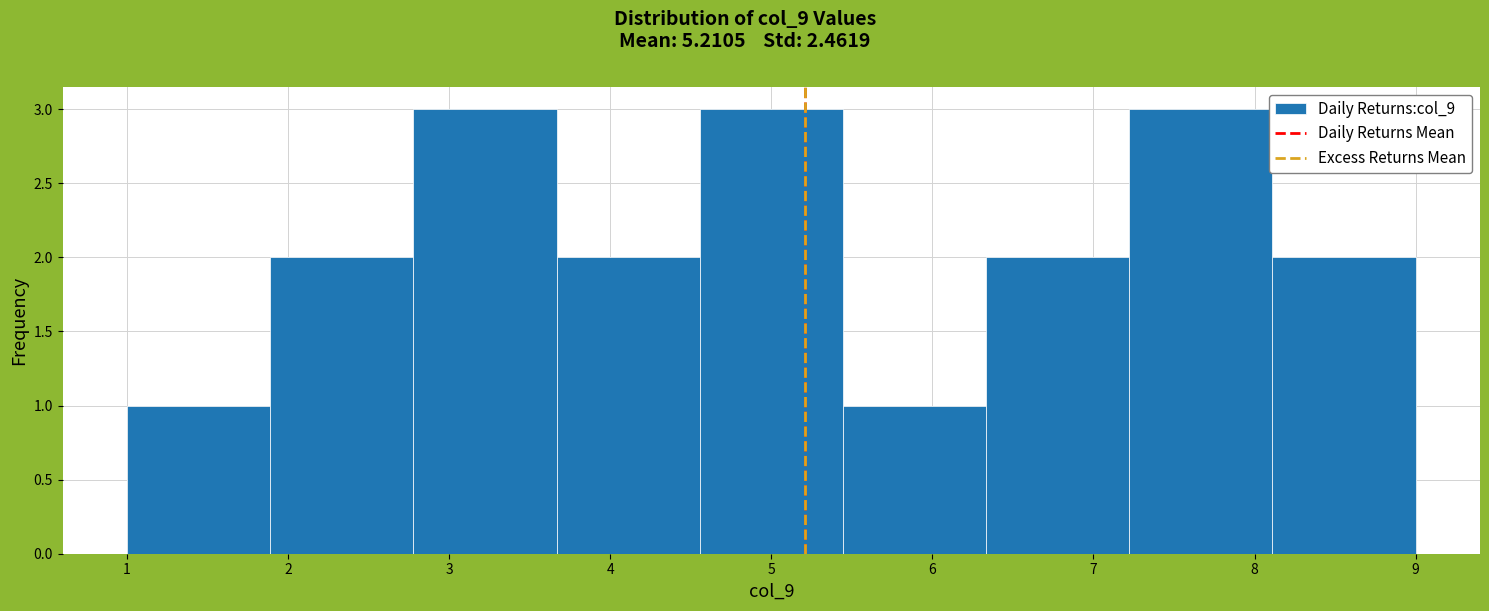

How tall is the bar that spans 3.7 to 4.6 on the x-axis? Neither the bar edges nor the heights are printed on the chart, so give them approximately, as read against the axes.

2